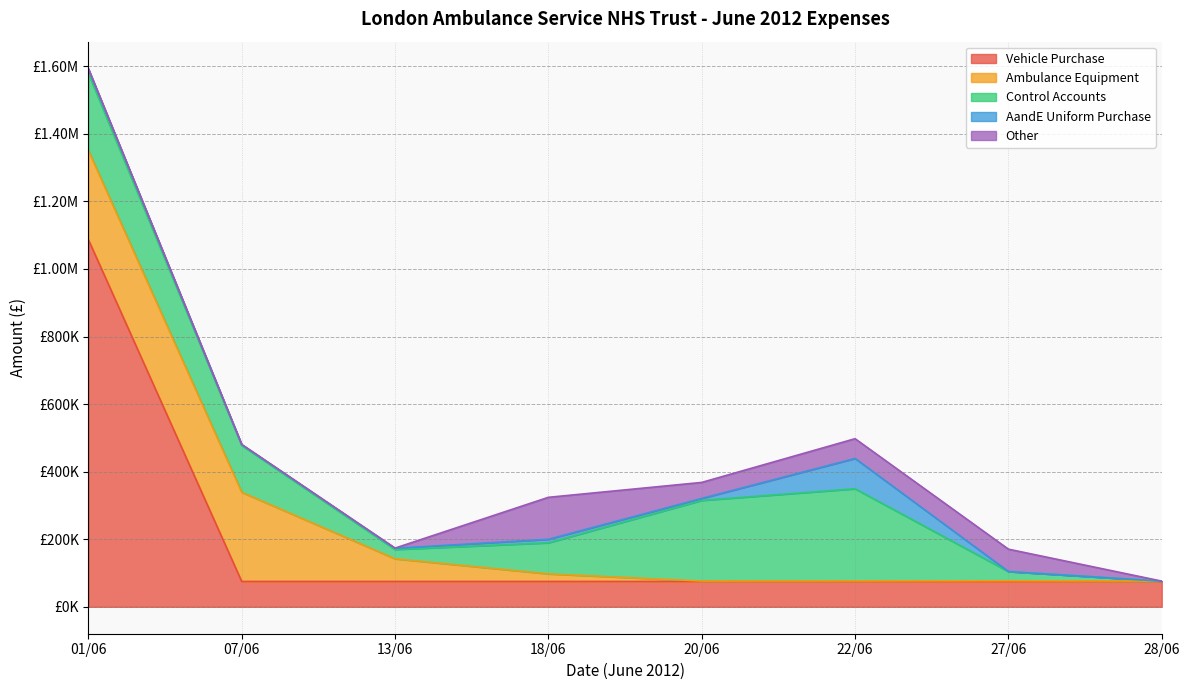

How many lines are shown in the chart?

5